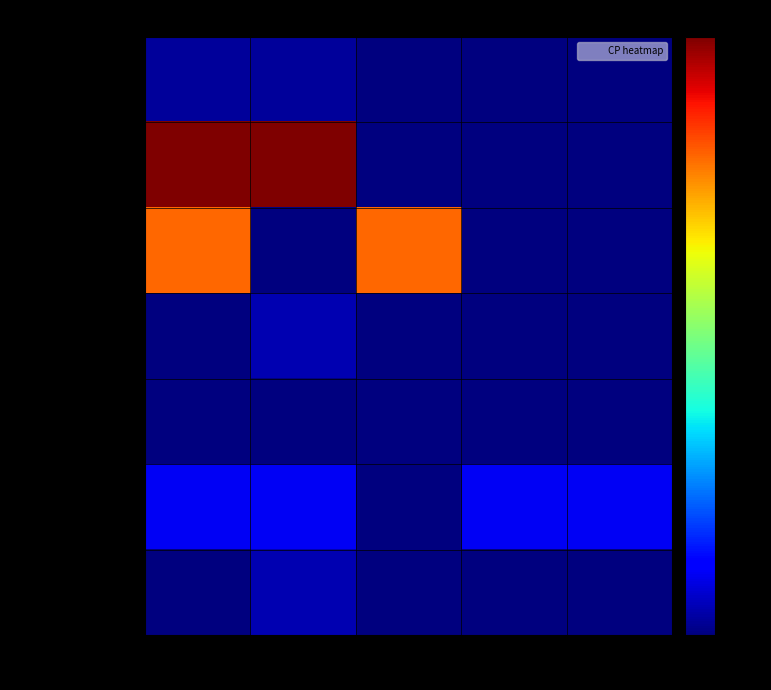

Reading right to left, list all the values displayed in this chart.

SIMILES BRUXELLES: Résidentiel=0.0	À domicile=0.0	Online=0.0	Sur place=0.0	Téléphonique=0.0
SIMILES FEDERATIE: Résidentiel=0.0	À domicile=0.0	Online=0.0	Sur place=1.0	Téléphonique=1.0
FAMILIEPLATFORM: Résidentiel=0.0	À domicile=0.0	Online=0.8	Sur place=0.0	Téléphonique=0.8
LE FUNAMBULE: Résidentiel=0.0	À domicile=0.0	Online=0.0	Sur place=0.0	Téléphonique=0.0
EN ROUTE: Résidentiel=0.0	À domicile=0.0	Online=0.0	Sur place=0.0	Téléphonique=0.0
CENTRUM GEESTELIJKE: Résidentiel=0.1	À domicile=0.1	Online=0.0	Sur place=0.1	Téléphonique=0.1
KAFFEE SIMILES: Résidentiel=0.0	À domicile=0.0	Online=0.0	Sur place=0.0	Téléphonique=0.0